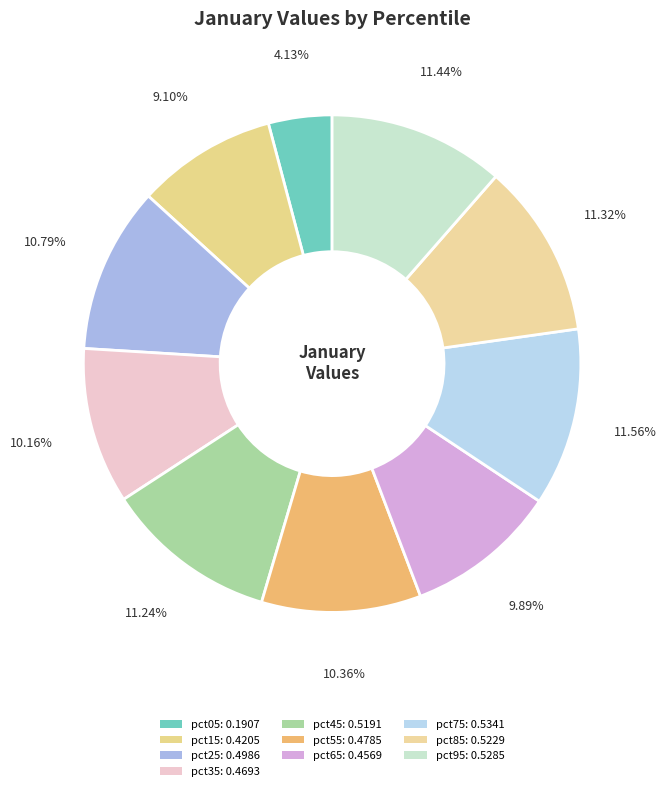

Do pct65 and pct15 together represent more than half of the pie?

No